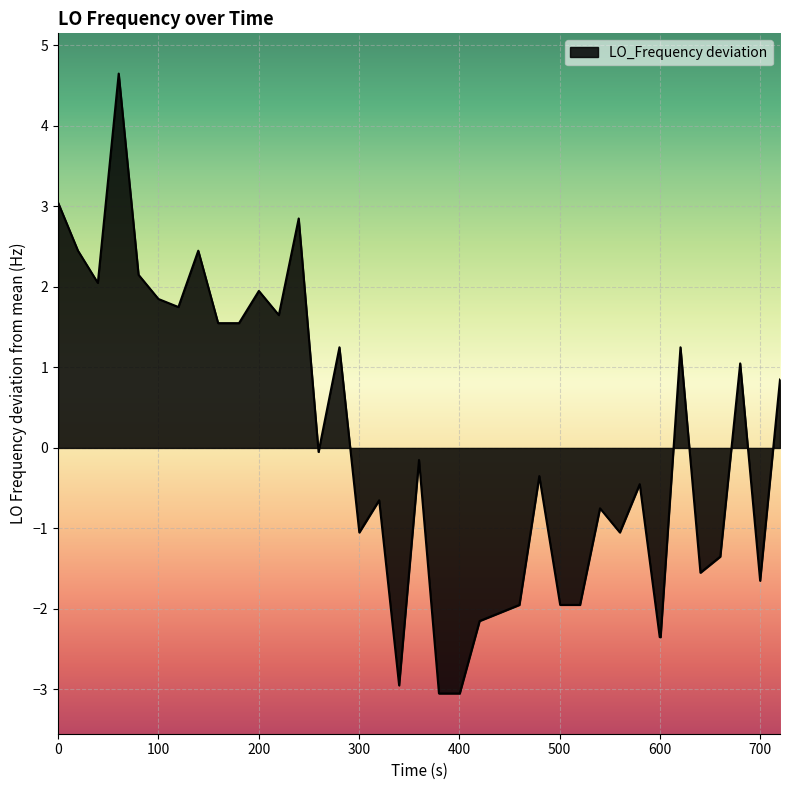

What is the smallest value displayed?

-3.0